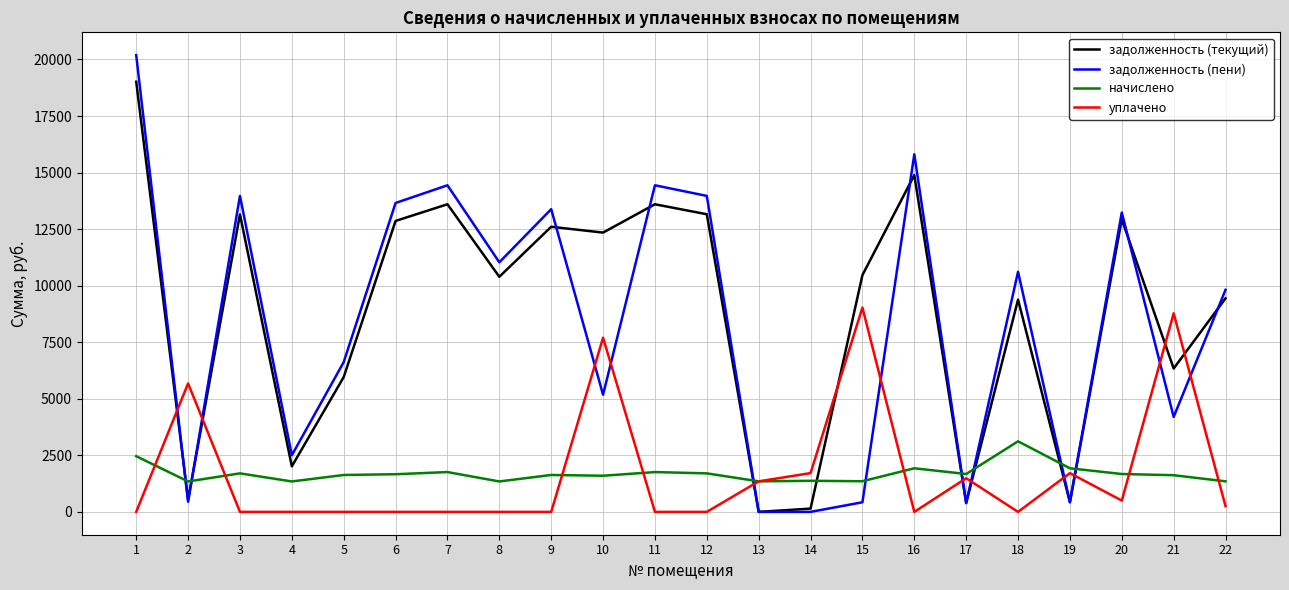

What is the approximate value of начислено at 9?

1631.3